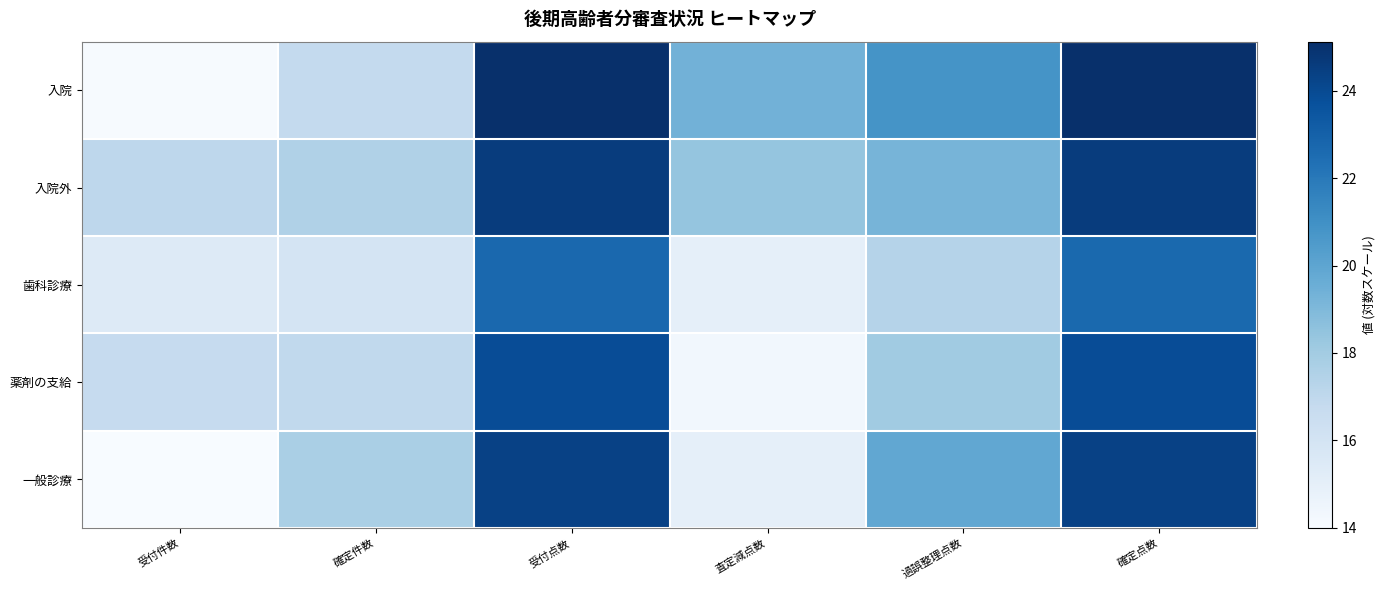

Reading left to right, list all the values displayed in this chart.

入院: 受付件数=14.1	確定件数=16.8	受付点数=25.1	査定減点数=19.4	過誤整理点数=20.8	確定点数=25.1
入院外: 受付件数=17.1	確定件数=17.5	受付点数=24.6	査定減点数=18.4	過誤整理点数=19.2	確定点数=24.6
歯科診療: 受付件数=15.4	確定件数=15.9	受付点数=22.7	査定減点数=15.0	過誤整理点数=17.4	確定点数=22.7
薬剤の支給: 受付件数=16.7	確定件数=16.9	受付点数=23.9	査定減点数=14.3	過誤整理点数=18.1	確定点数=23.9
一般診療: 受付件数=14.0	確定件数=17.8	受付点数=24.4	査定減点数=15.0	過誤整理点数=19.9	確定点数=24.3